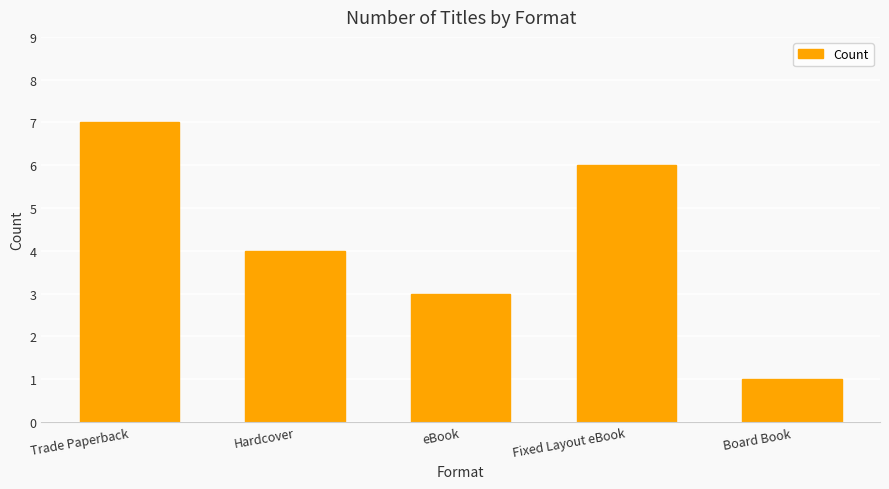

What is the change in value from Trade Paperback to eBook?

-4